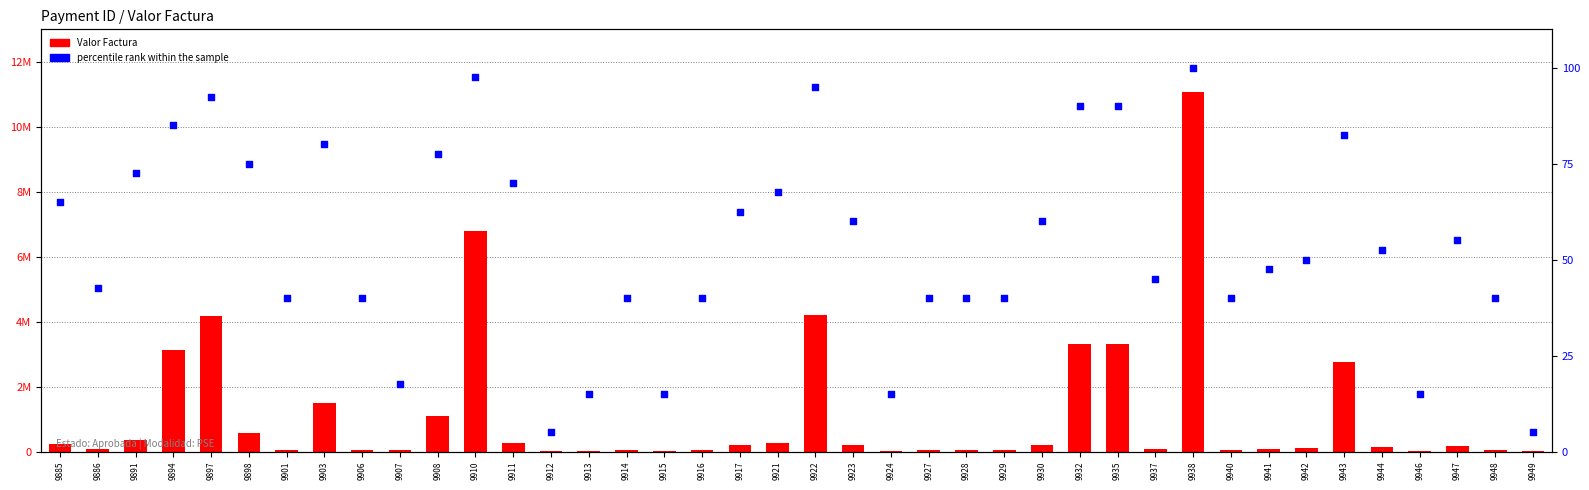

Which series reaches the maximum Y coordinate?

Valor Factura